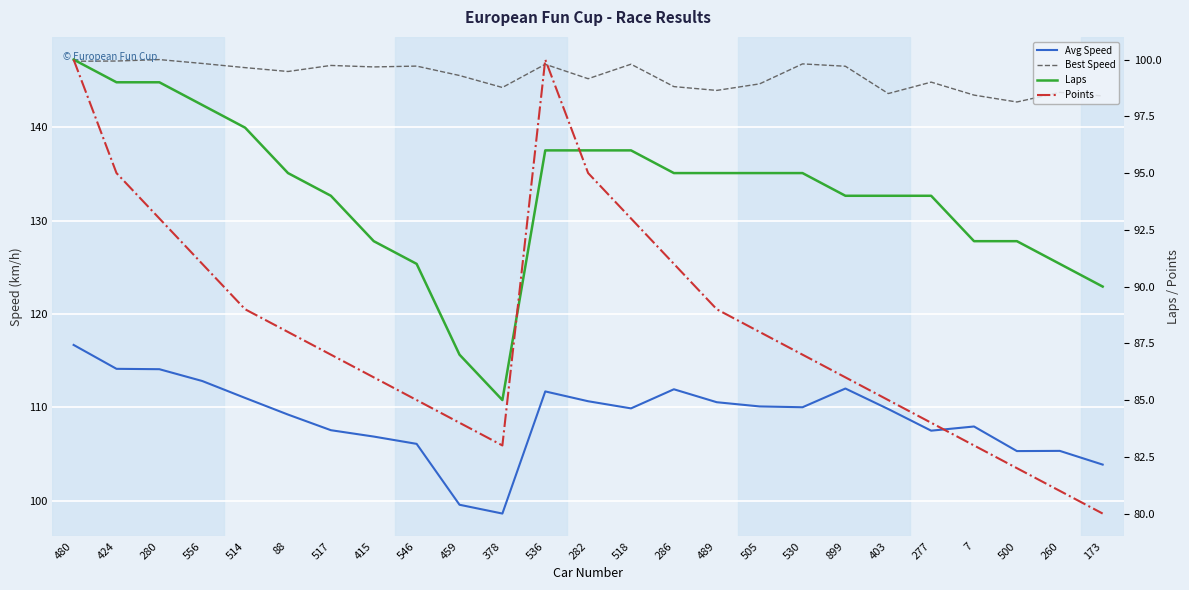

How many lines are shown in the chart?

4